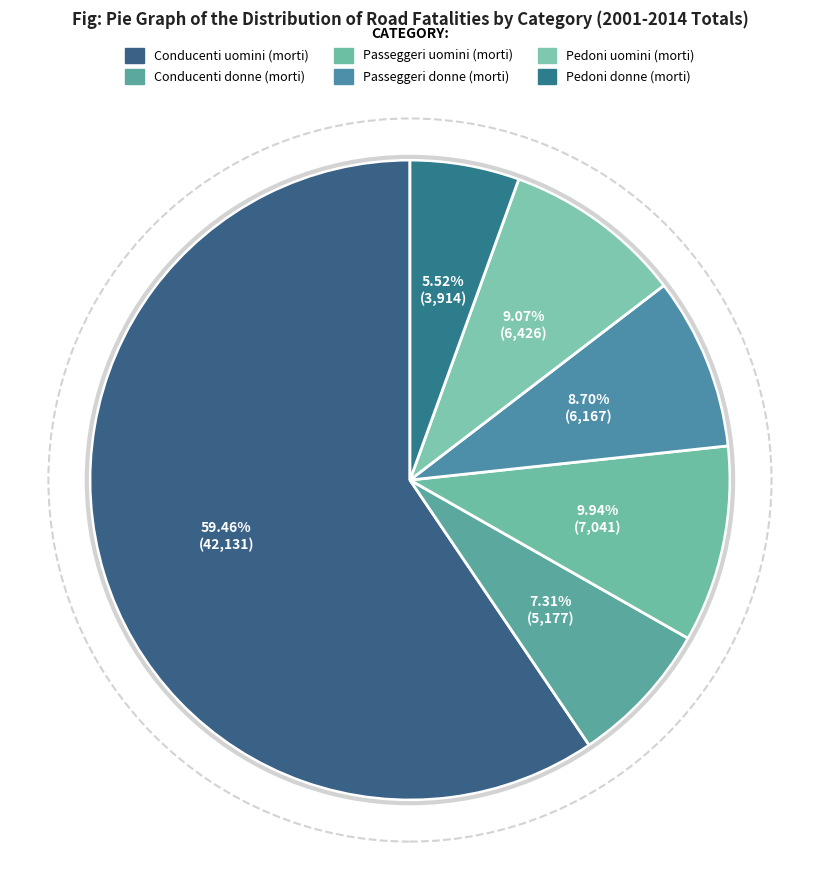

What percentage do Pedoni donne (morti) and Conducenti donne (morti) together represent?

12.8%